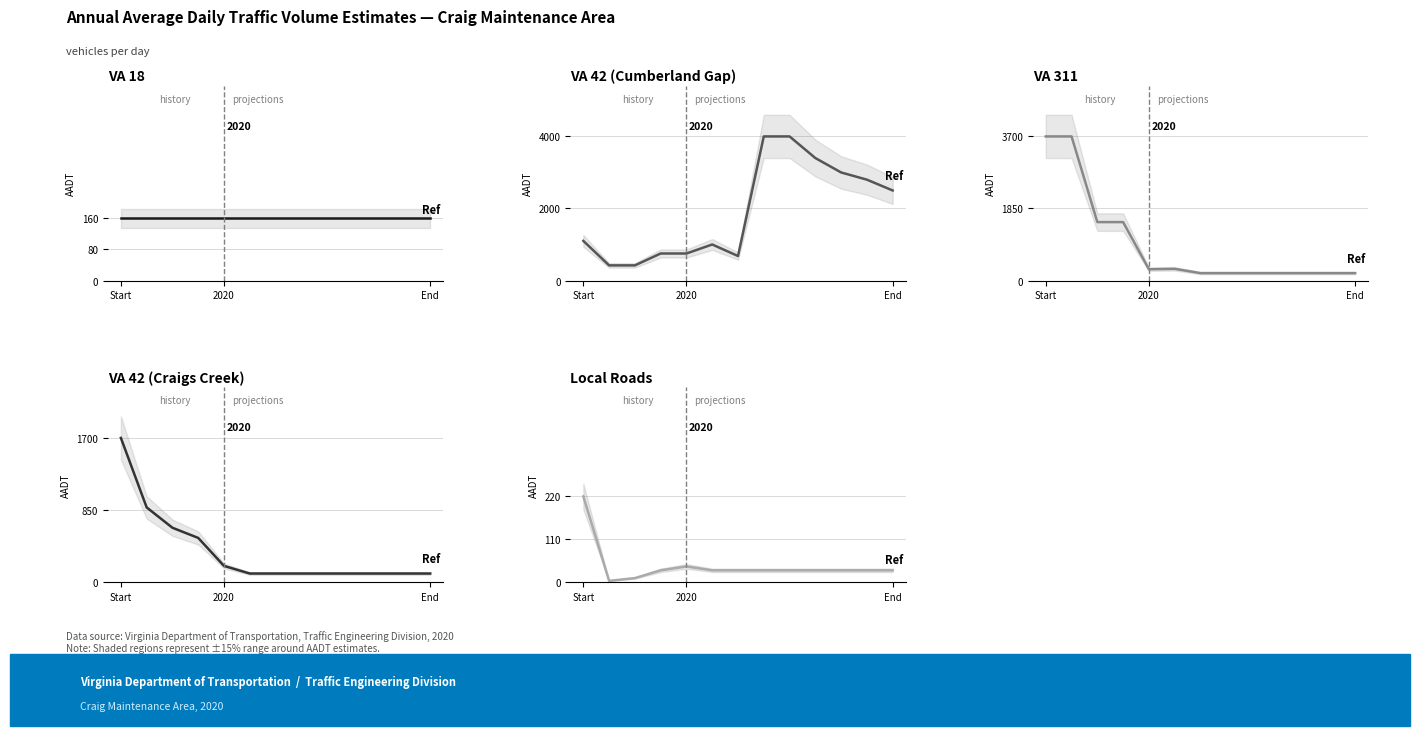

What is the difference between the maximum and minimum values in the VA 42 (Cumberland Gap) series?

3580